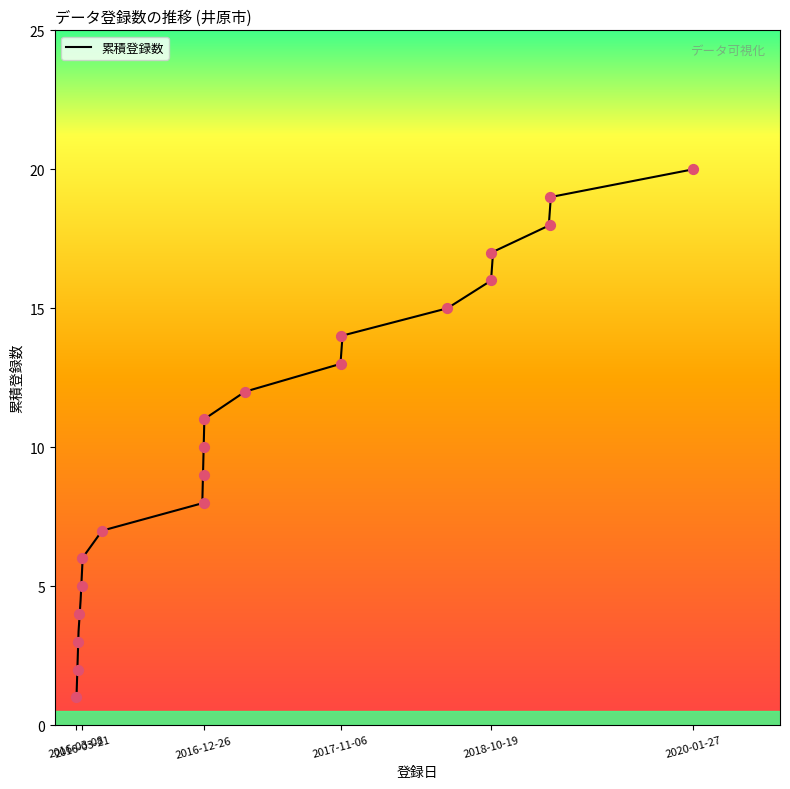

Which has a higher value, 2017-11-06 or 2016-12-26?

2017-11-06